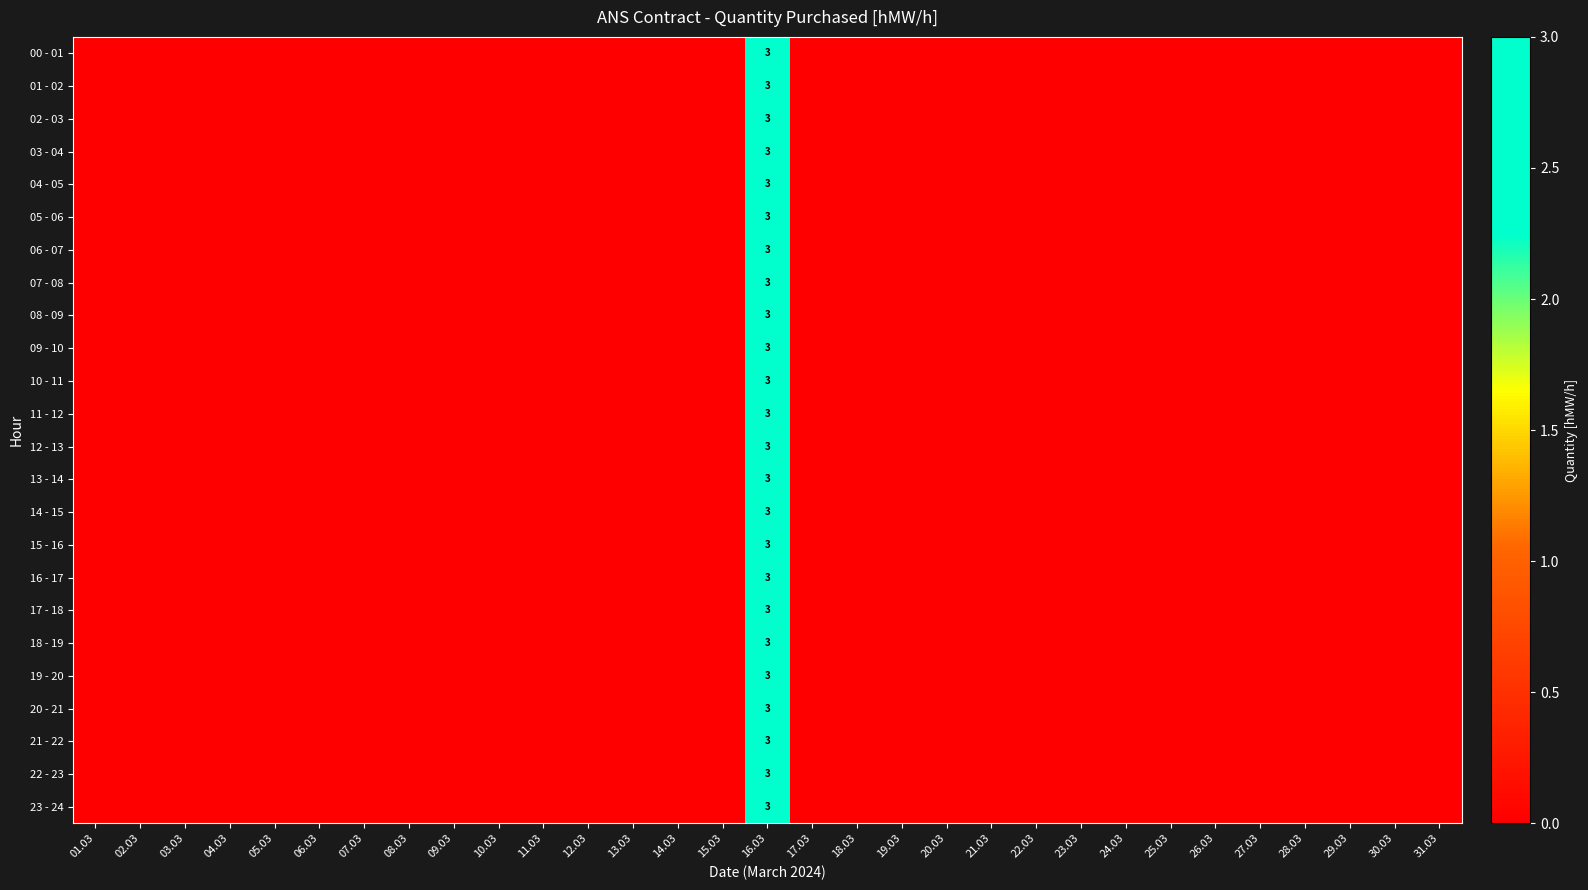

At which category is the sum across all series the highest?

16.03